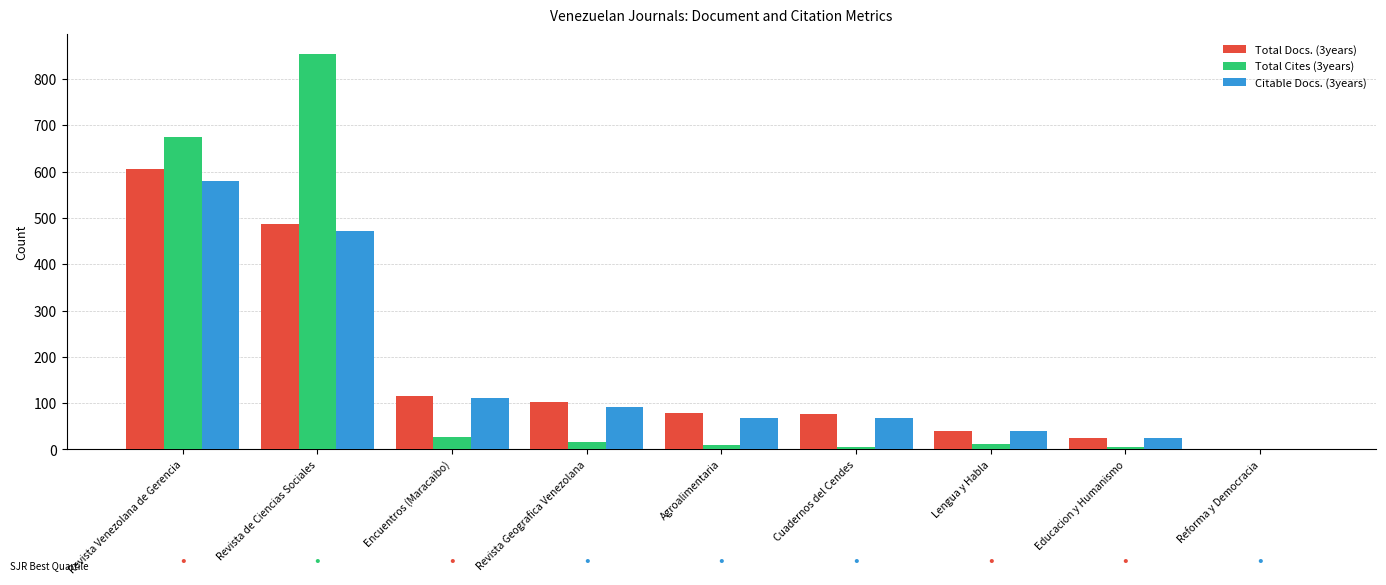

Which category has the highest value in the Total Cites (3years) series?

Revista de Ciencias Sociales